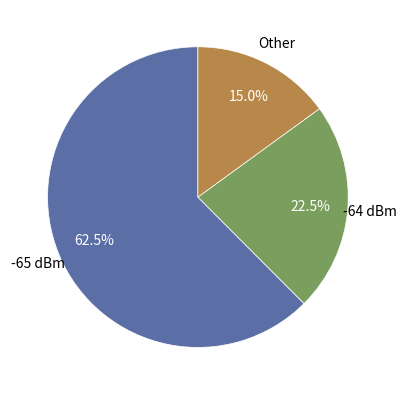

Is there any slice that represents more than half of the pie?

Yes